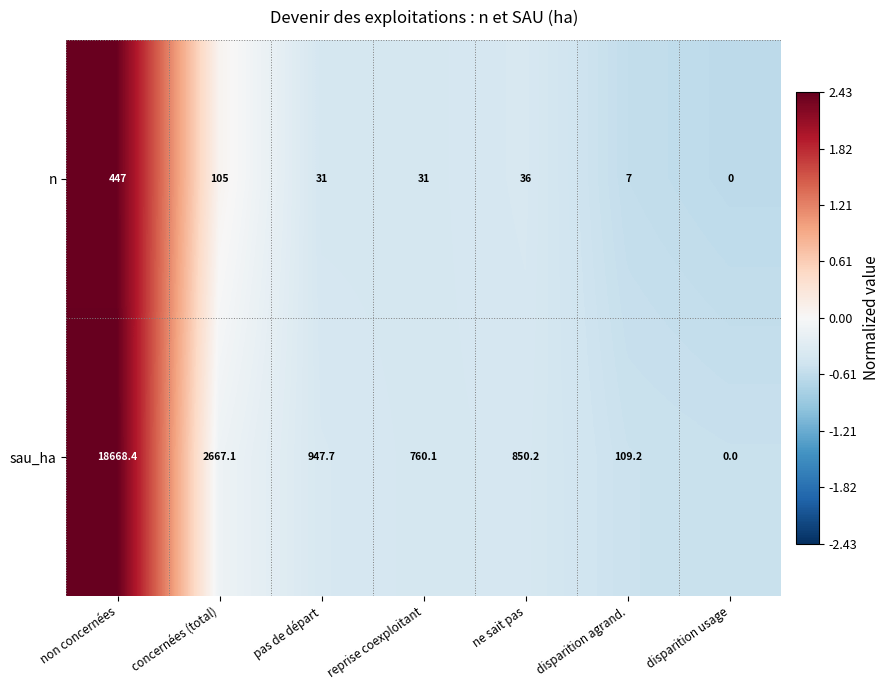

What is the total value across all series at non concernées?

19115.4